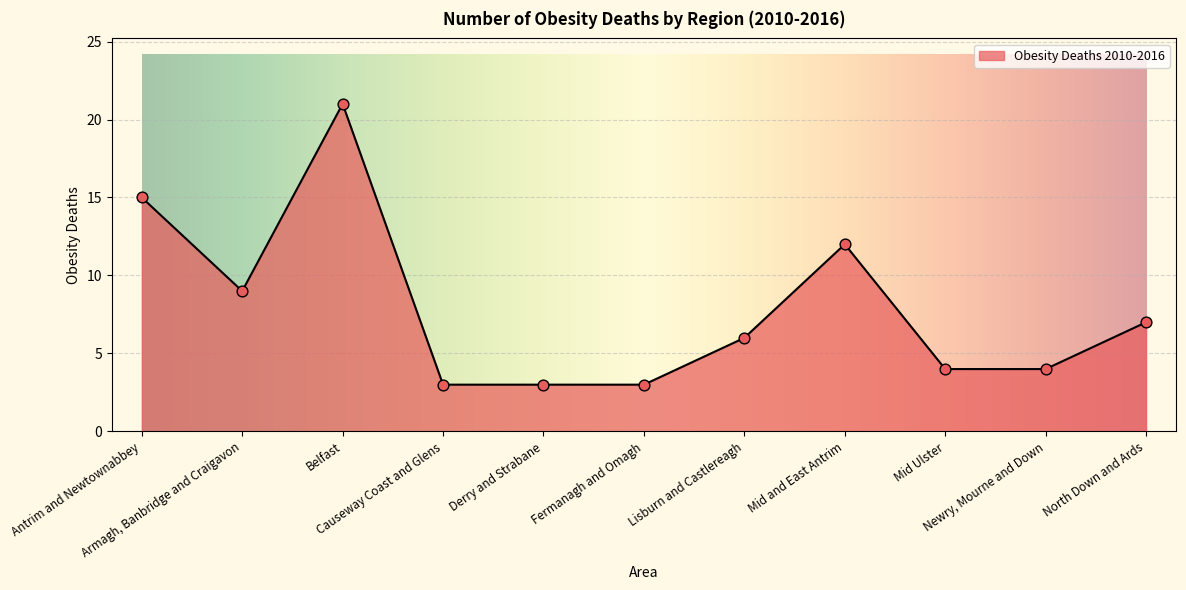

What is the ratio of the value at Armagh, Banbridge and Craigavon to the value at Lisburn and Castlereagh?

1.5